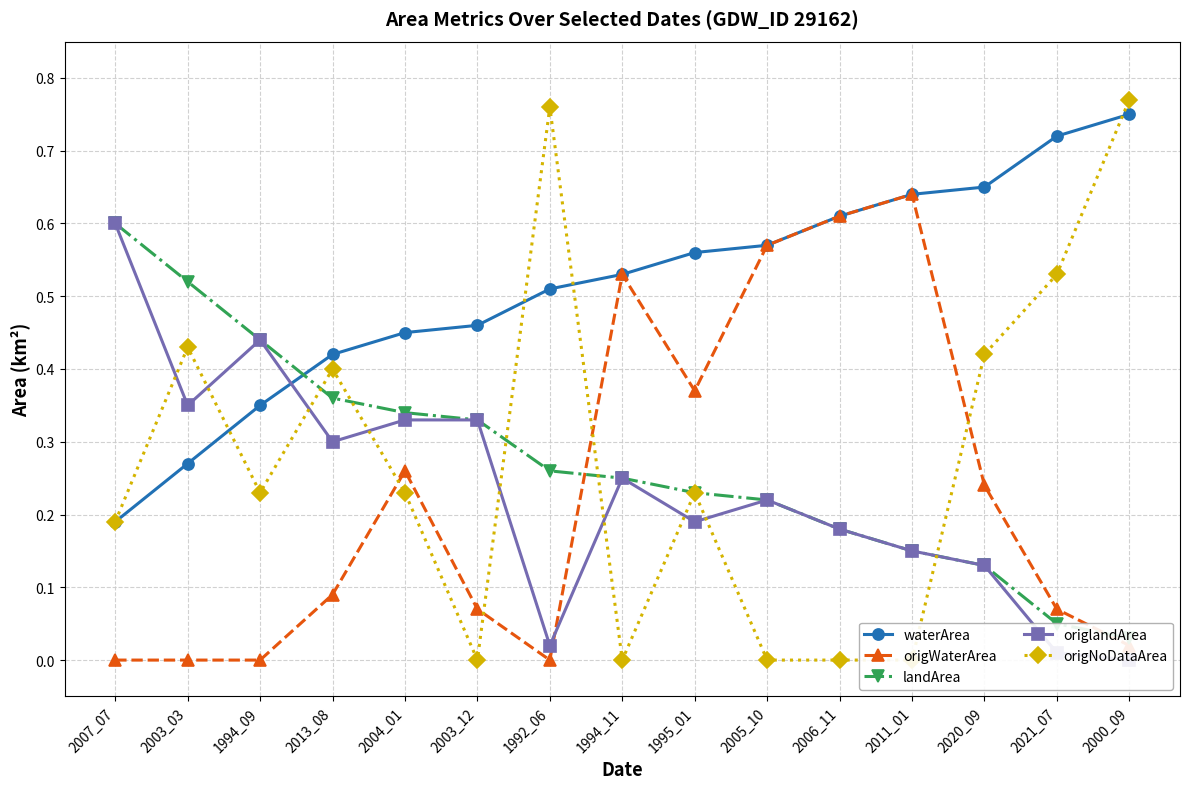

The origWaterArea series shows 0.6 at 2011_01. True or false?

True